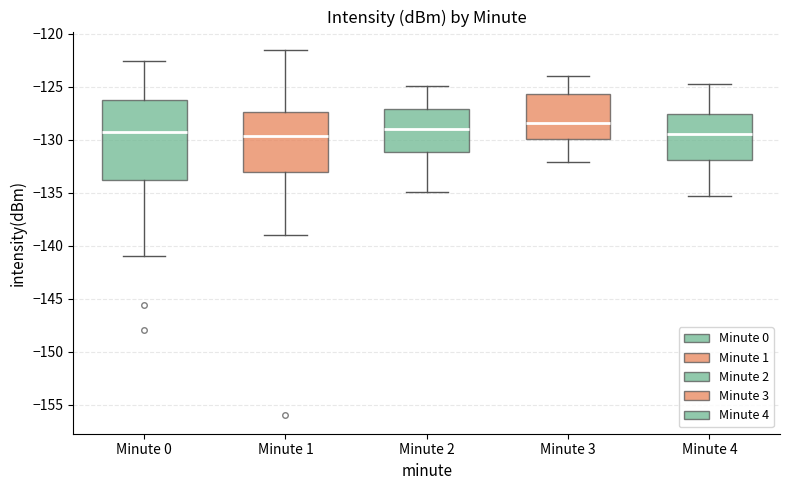

Where is the lower edge of the box for Minute 3 on the y-axis? The values are not printed on the chart, so give them approximately, as read against the axis.

-130.0